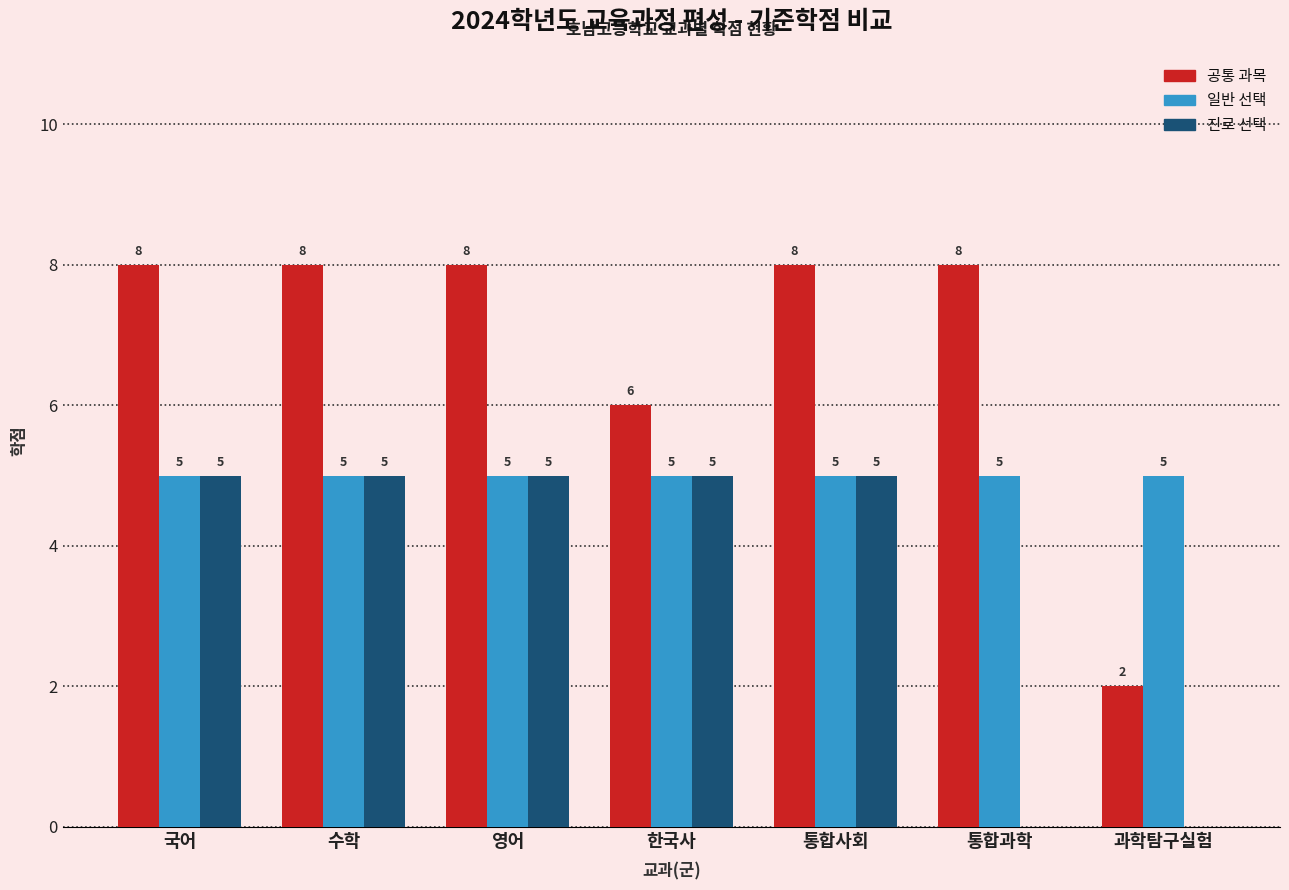

How many distinct data groups are displayed?

3